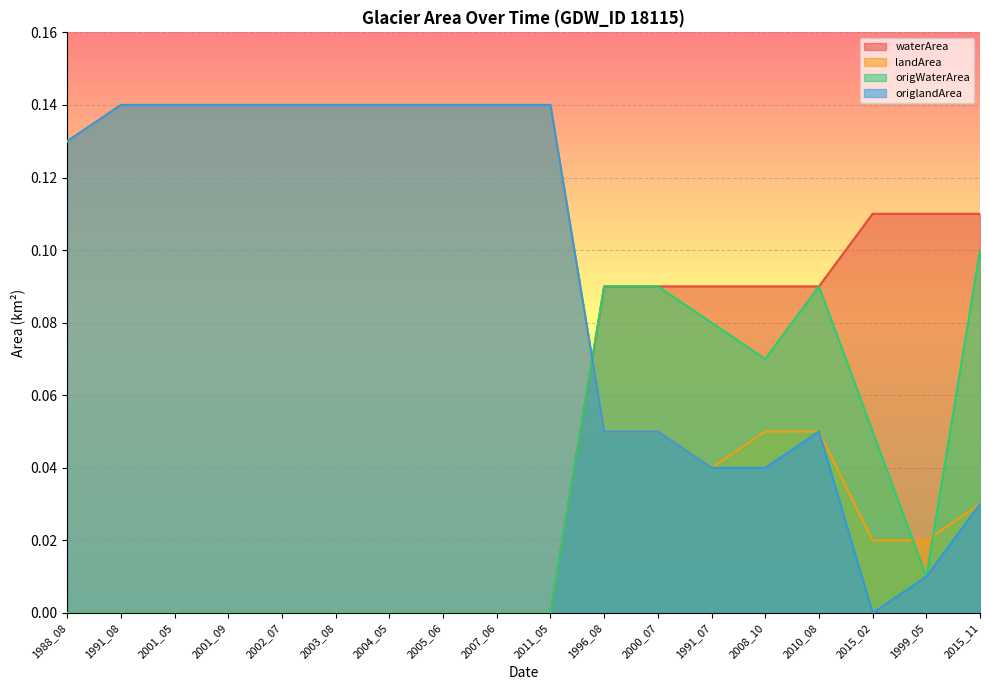

True or false: origWaterArea and waterArea intersect in this chart.

False